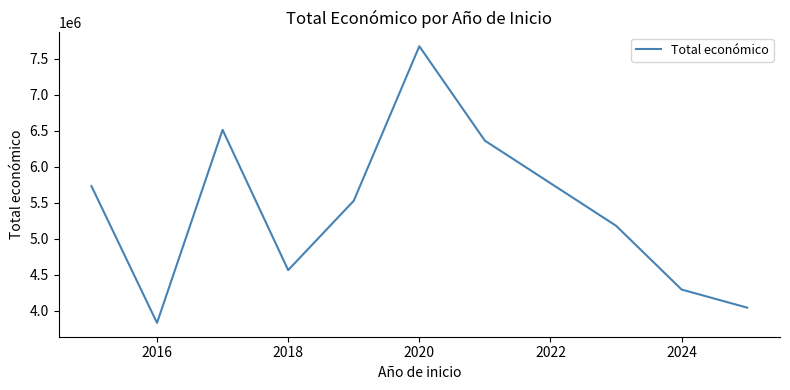

What is the difference between the maximum and minimum values?

3840308.7